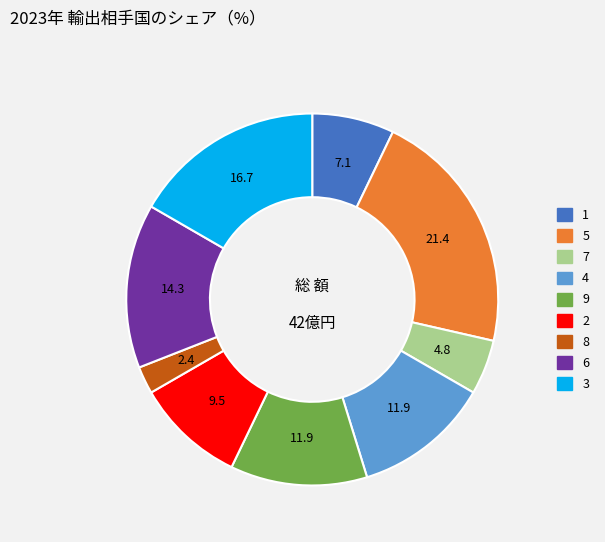

How many segments does this pie chart have?

9